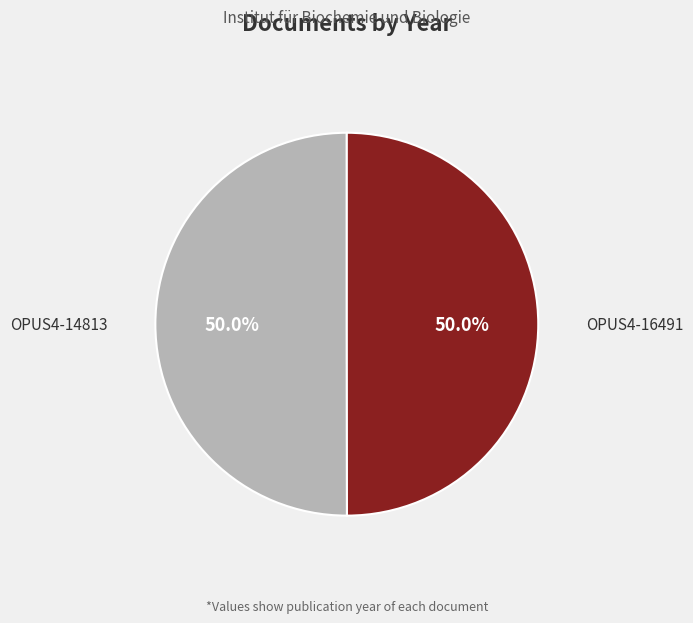

How many slices are in this pie chart?

2